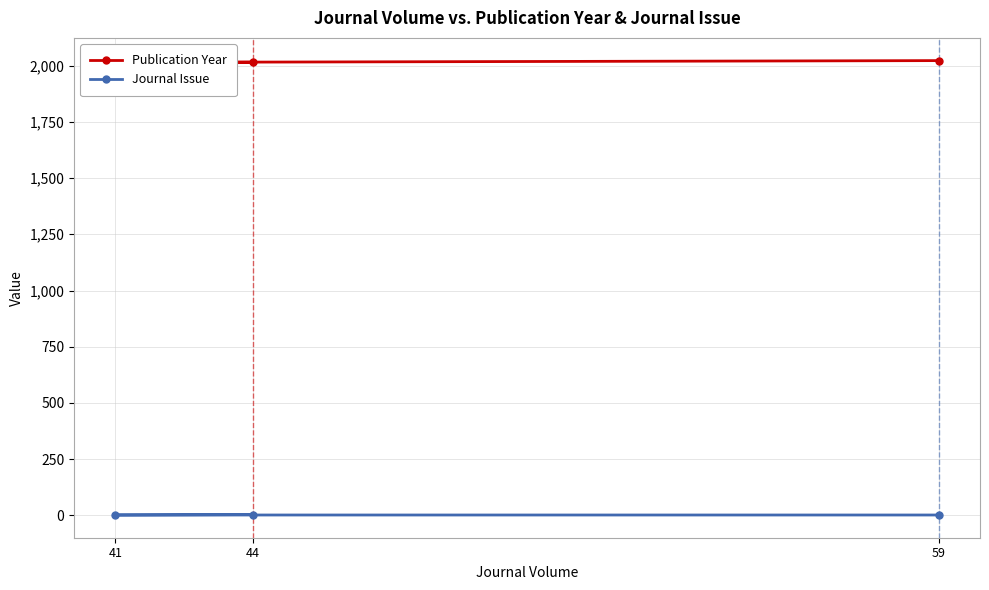

What is the difference between the highest and lowest values at 44?

2011